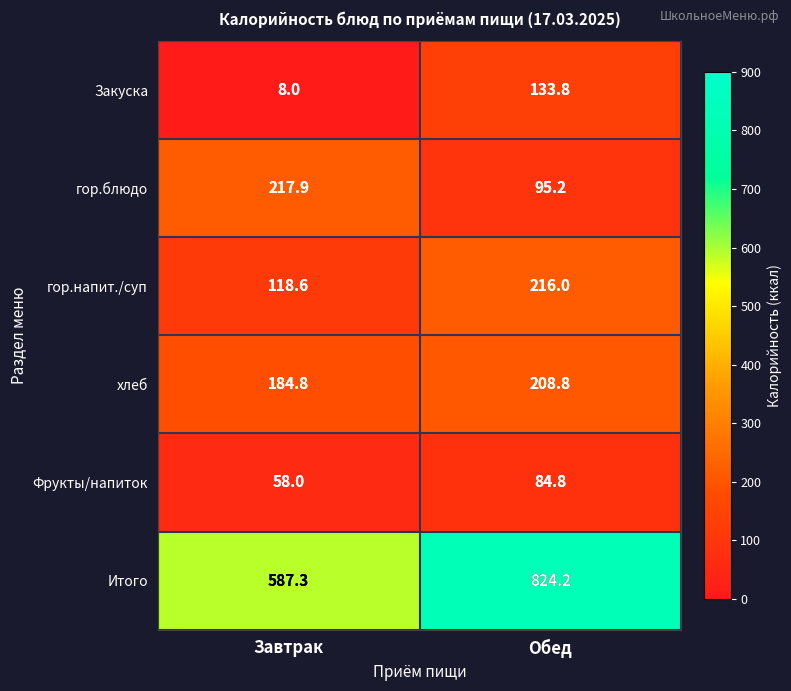

What is the difference between the Фрукты/напиток values at Завтрак and Обед?

26.8